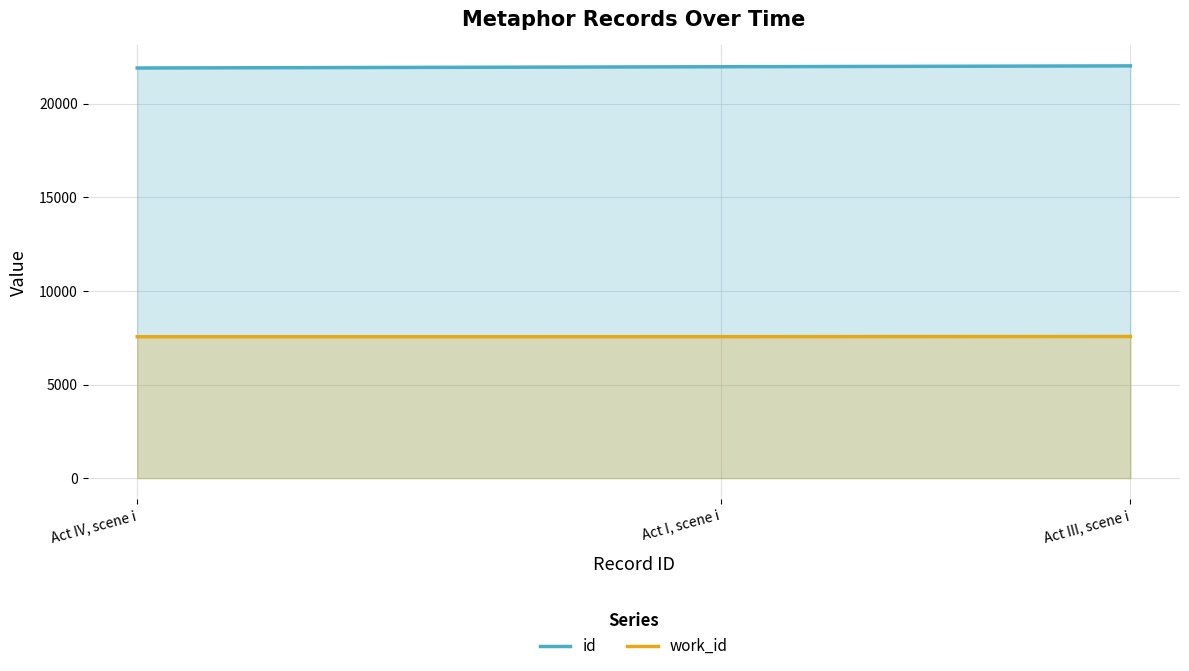

Rank the series by their maximum value, from highest to lowest.

id, work_id